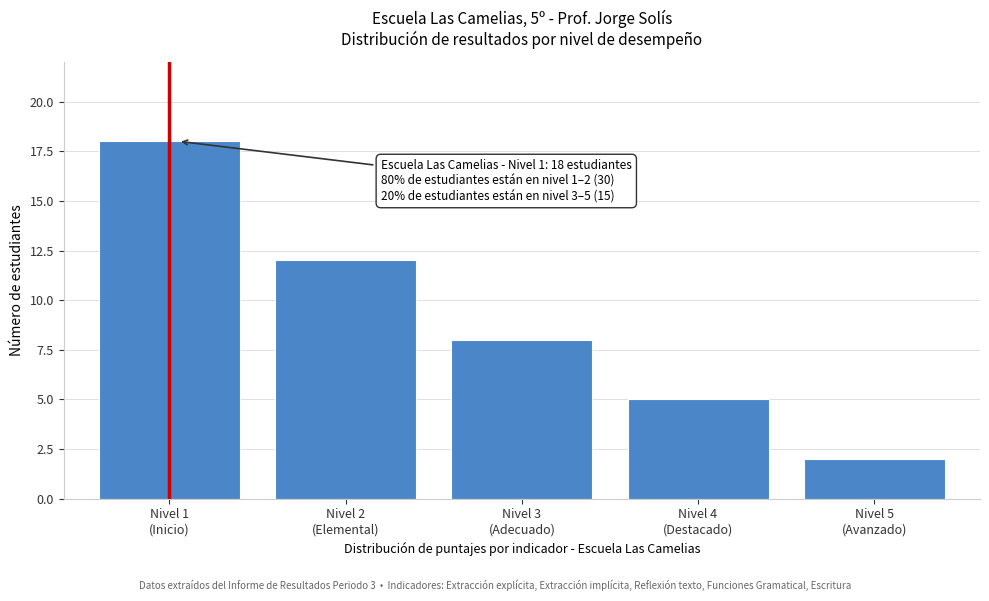

Reading left to right, what are all the values shown in this chart?

18	12	8	5	2